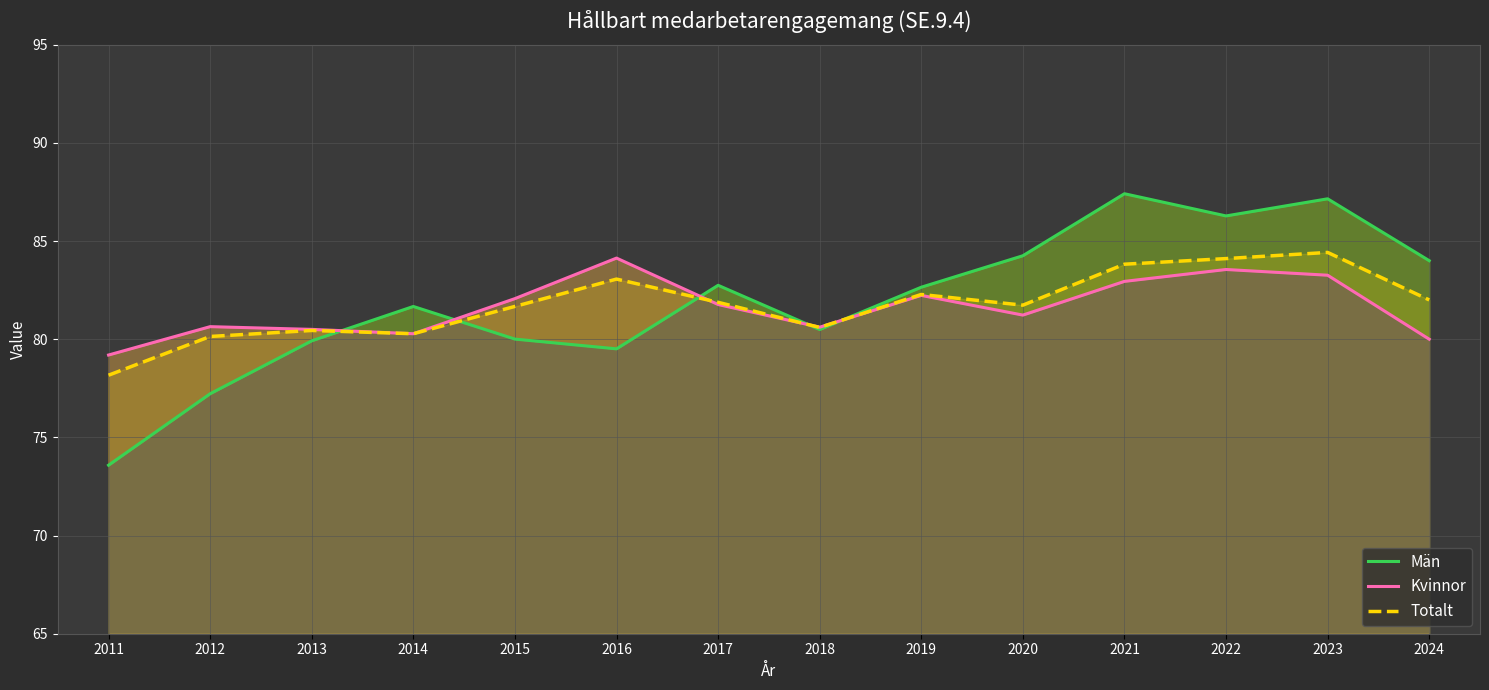

Where is the first local maximum for Kvinnor?

2012